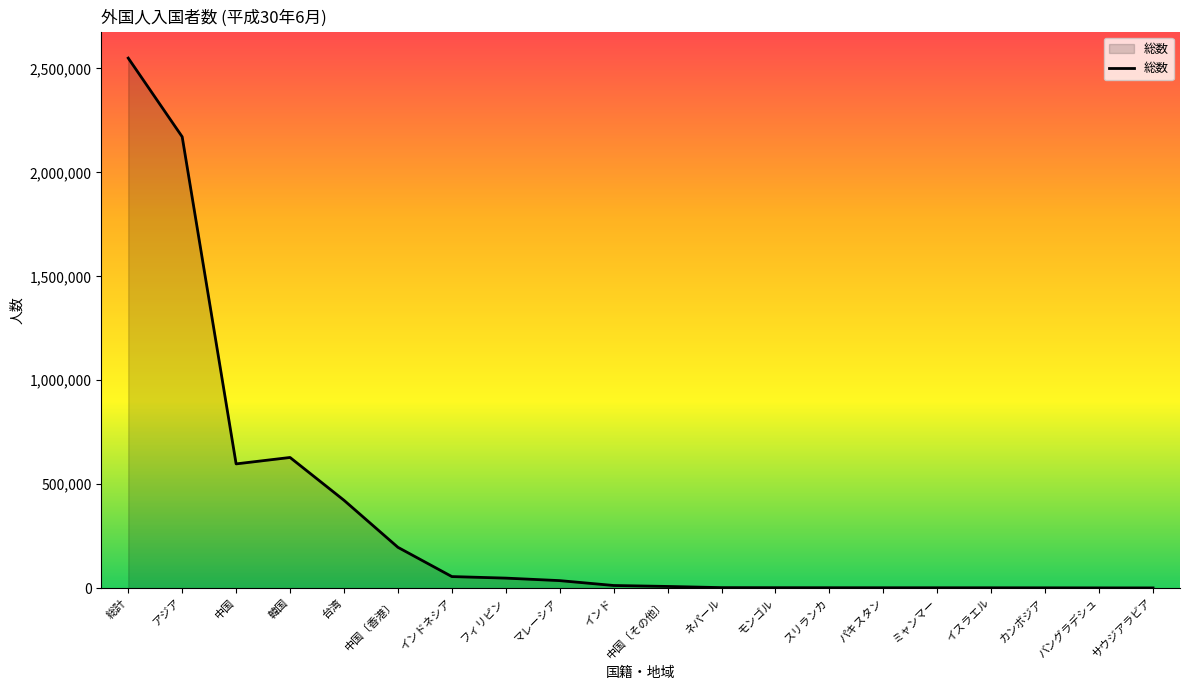

How many lines are shown in the chart?

1